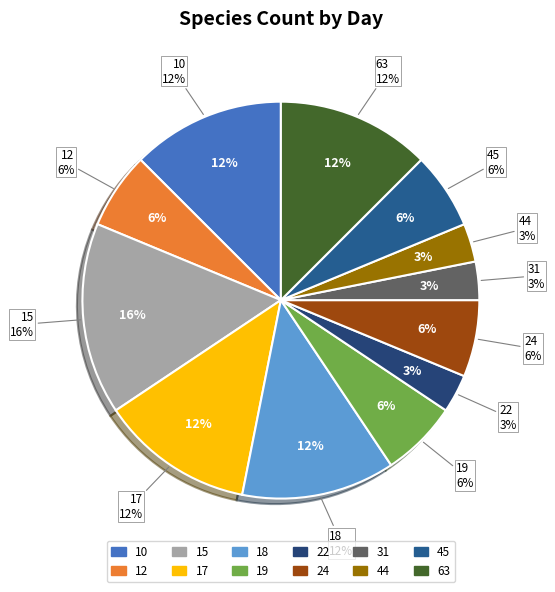

Is 63 the majority of the pie?

No